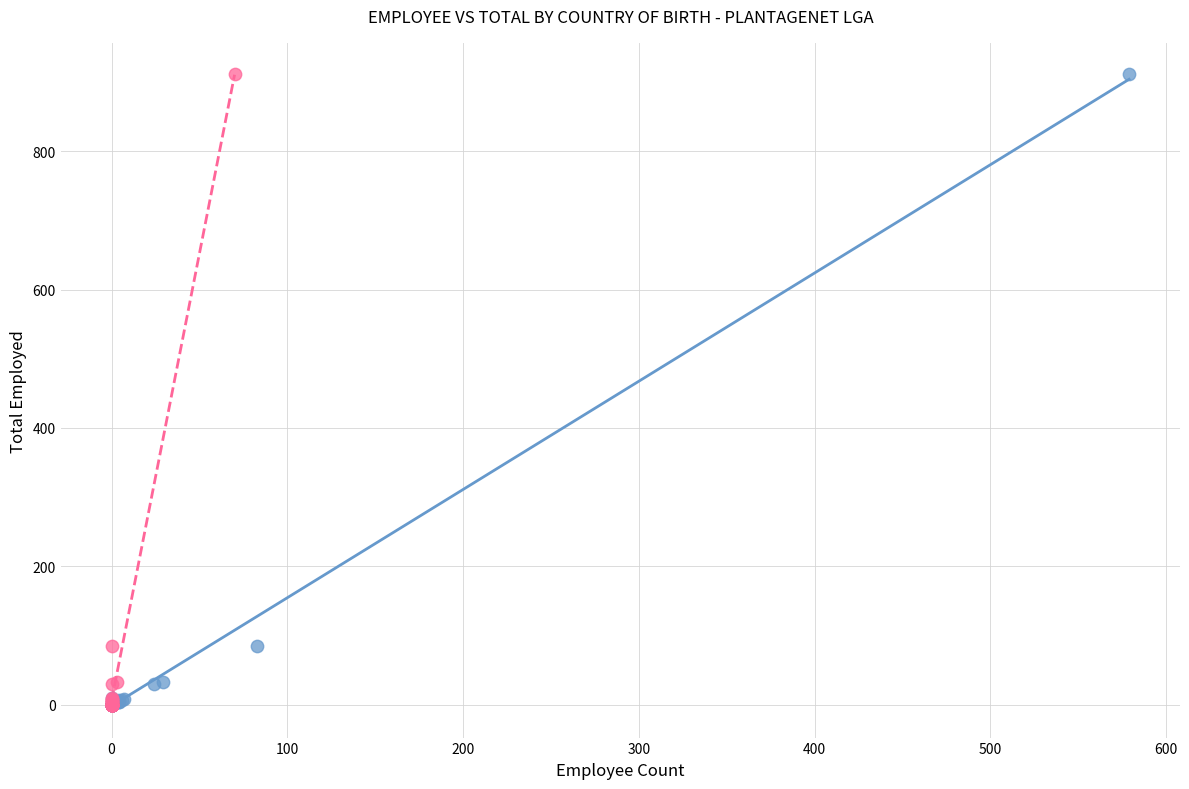

What are all the series names shown in the legend?

Employee, Owner managers of incorporated enterprises